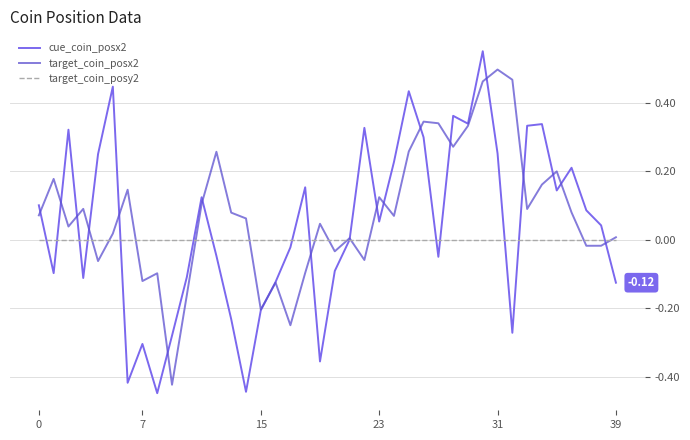

List the series in order of their peak value, highest first.

cue_coin_posx2, target_coin_posx2, target_coin_posy2